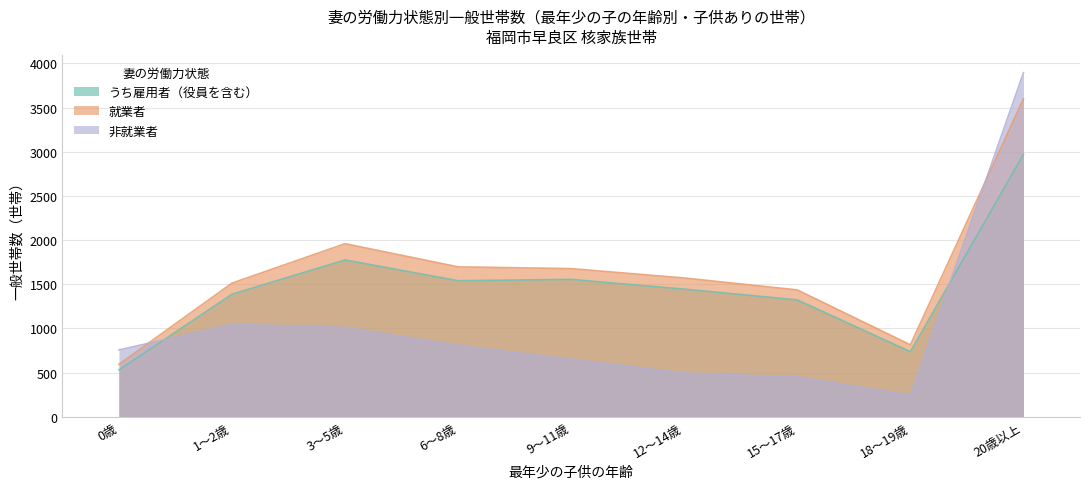

What is the difference between the second highest and minimum values in the うち雇用者（役員を含む） series?

1245